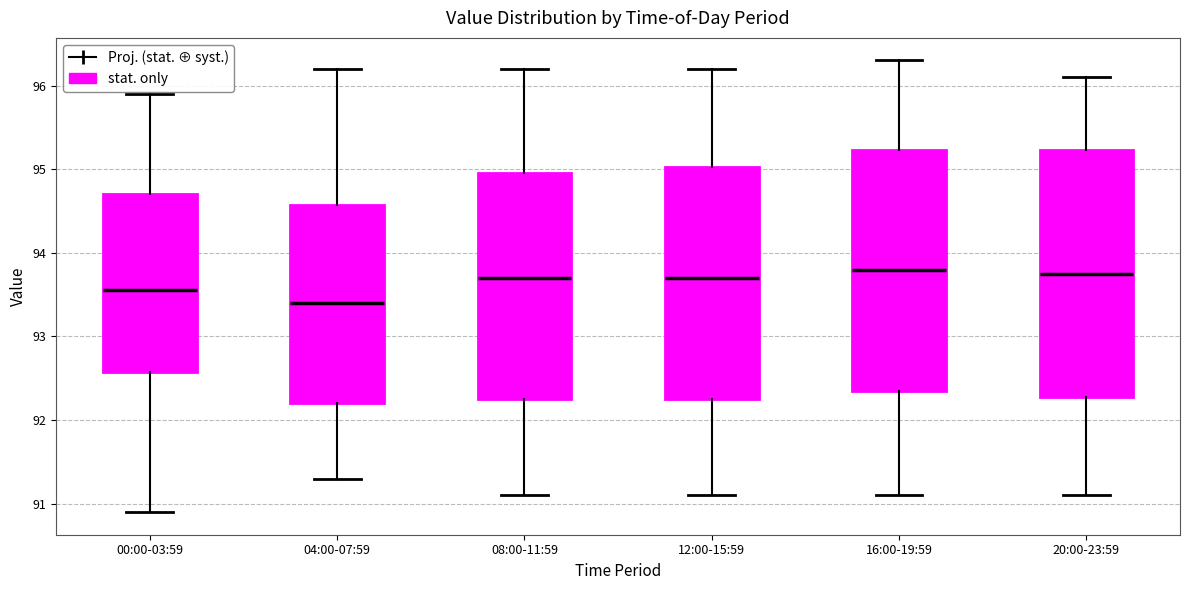

Reading left to right, read every box against the y-axis: the position of its median line, the range the box covers, and the ends of its whiskers. The values are not printed on the chart, so give them approximately, as read against the axis.

00:00-03:59: median 93.6, box 92.6 to 94.7, whiskers 90.9 to 95.9
04:00-07:59: median 93.4, box 92.2 to 94.6, whiskers 91.3 to 96.2
08:00-11:59: median 93.7, box 92.3 to 95.0, whiskers 91.1 to 96.2
12:00-15:59: median 93.7, box 92.3 to 95.0, whiskers 91.1 to 96.2
16:00-19:59: median 93.8, box 92.4 to 95.2, whiskers 91.1 to 96.3
20:00-23:59: median 93.8, box 92.3 to 95.2, whiskers 91.1 to 96.1